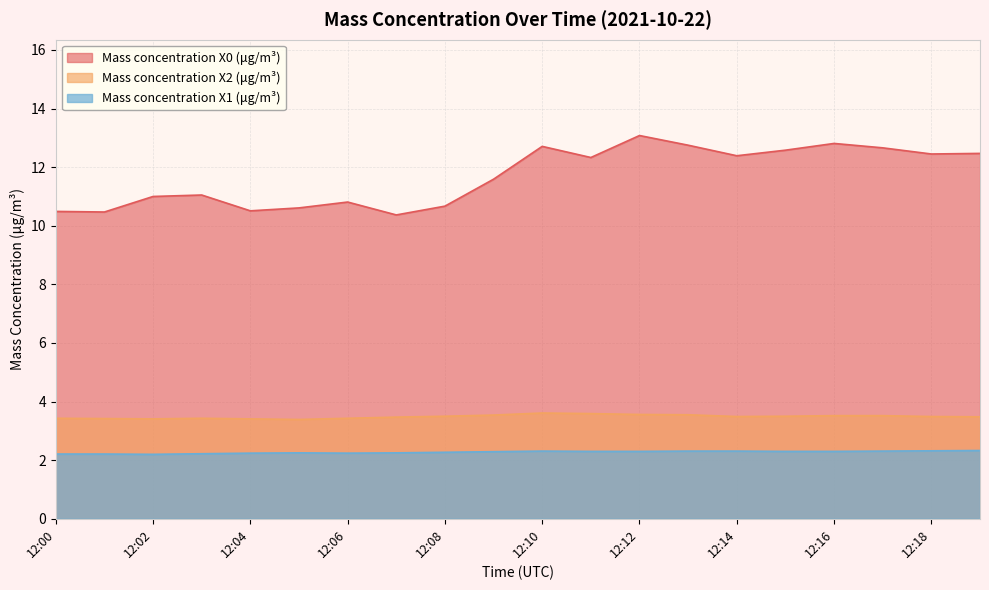

Count the number of categories in the chart.

20